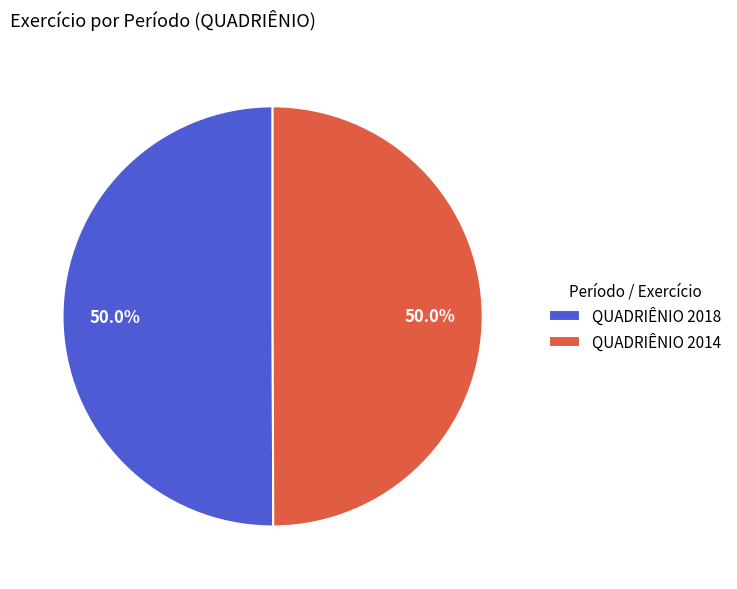

What is the ratio of the value at QUADRIÊNIO 2018 to the value at QUADRIÊNIO 2014?

1.0